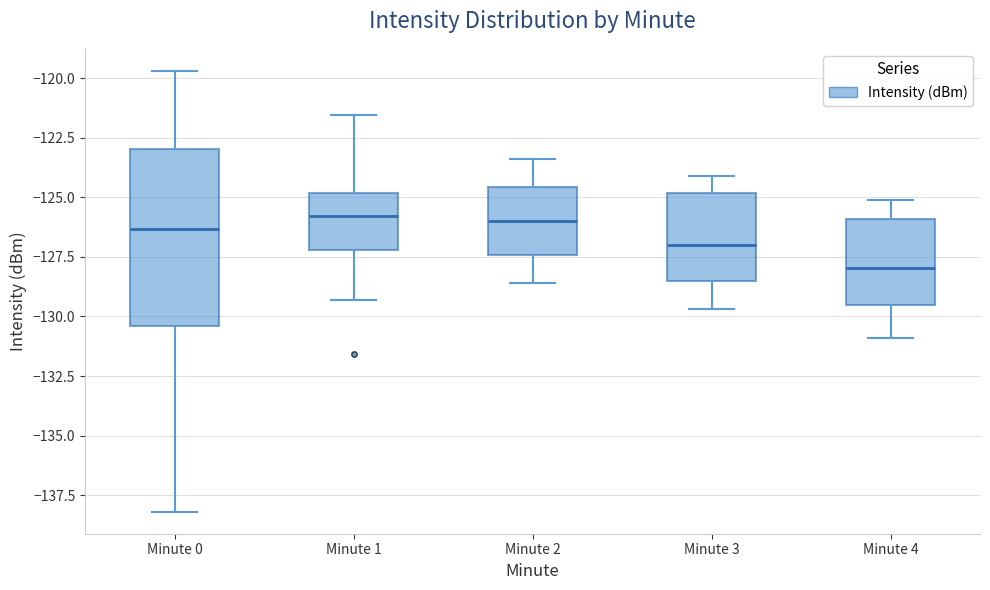

Comparing the boxes themselves (not the whiskers), which one is the tallest?

Minute 0